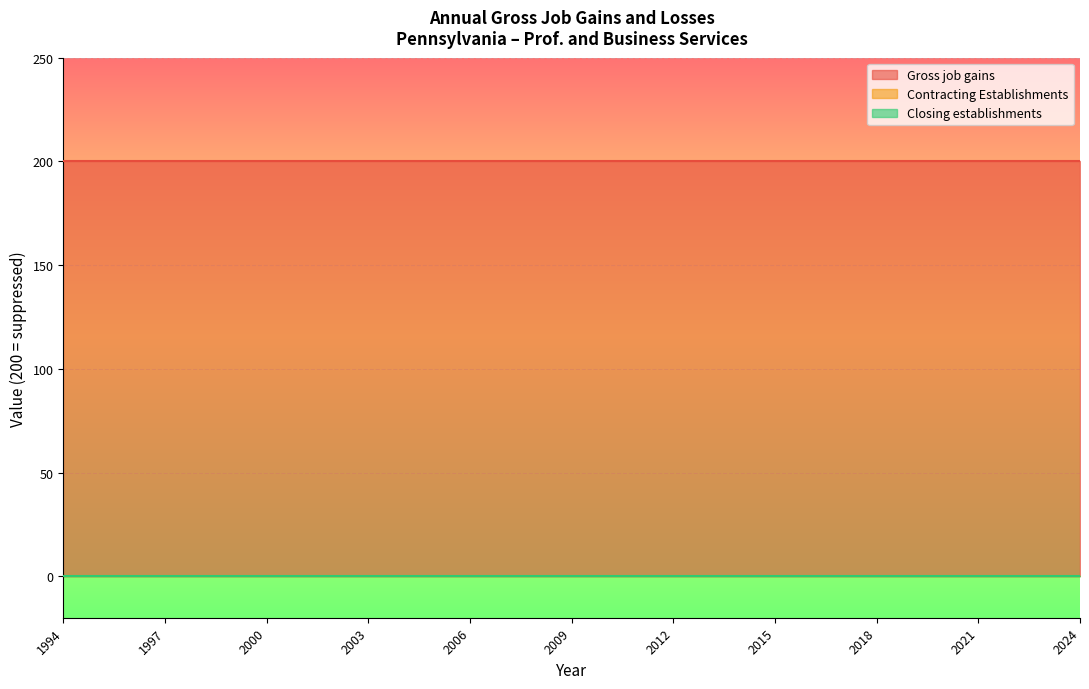

True or false: Gross job gains and Closing establishments intersect in this chart.

False